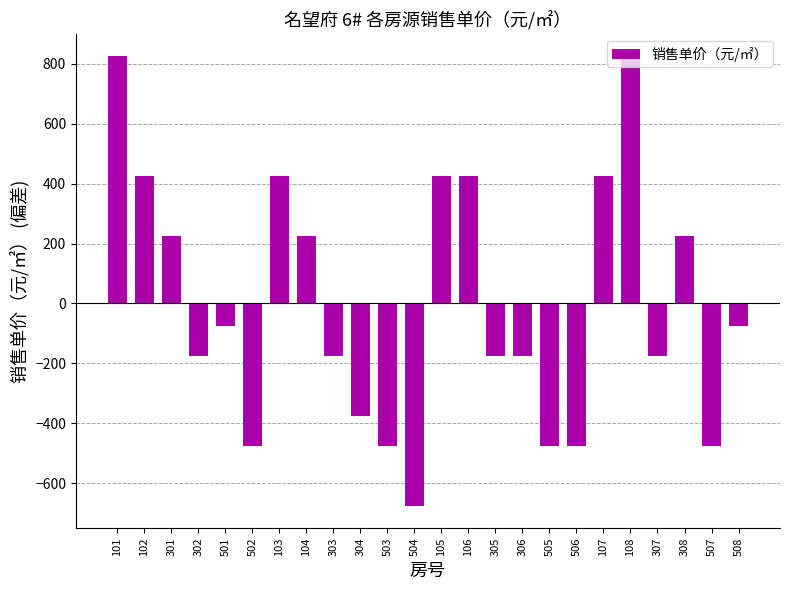

What is the difference between the values at 108 and 507?

1300